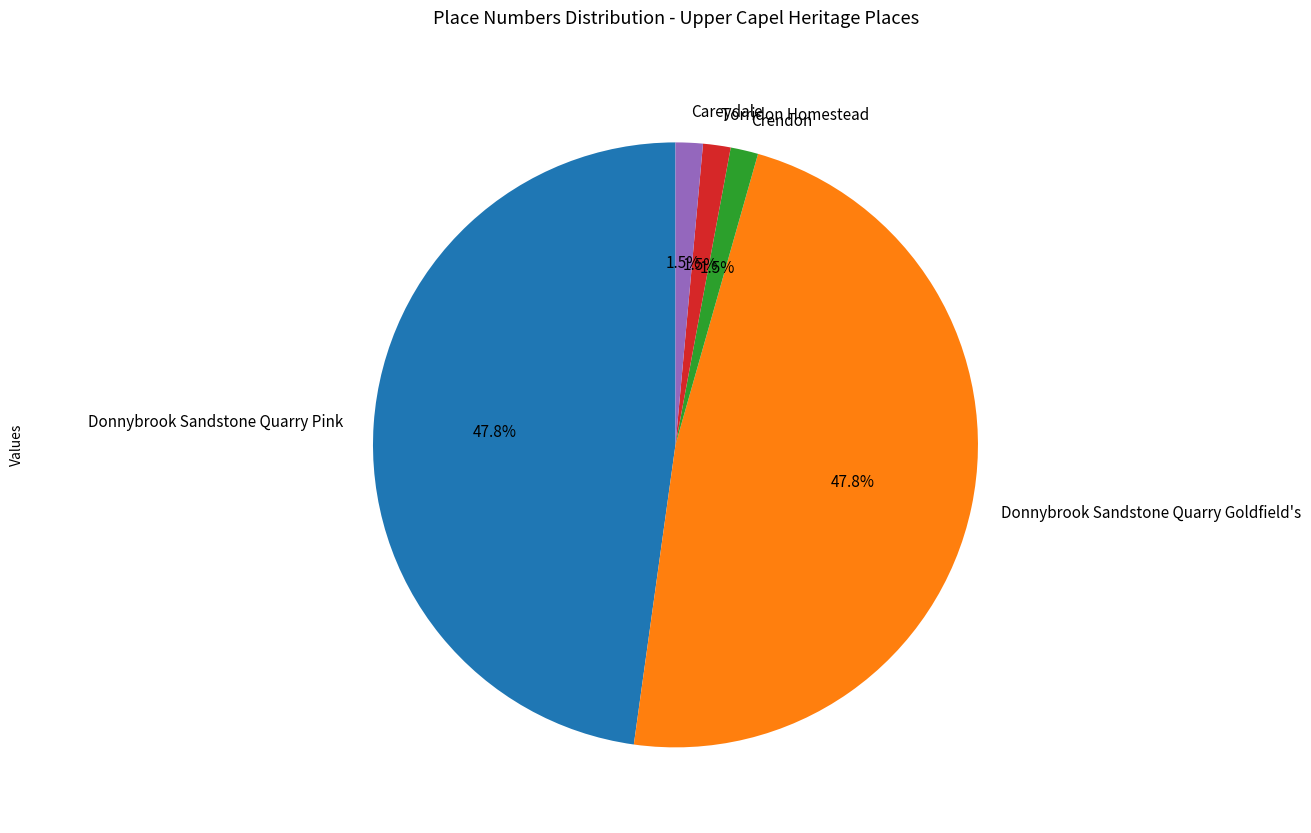

How many slices are in this pie chart?

5